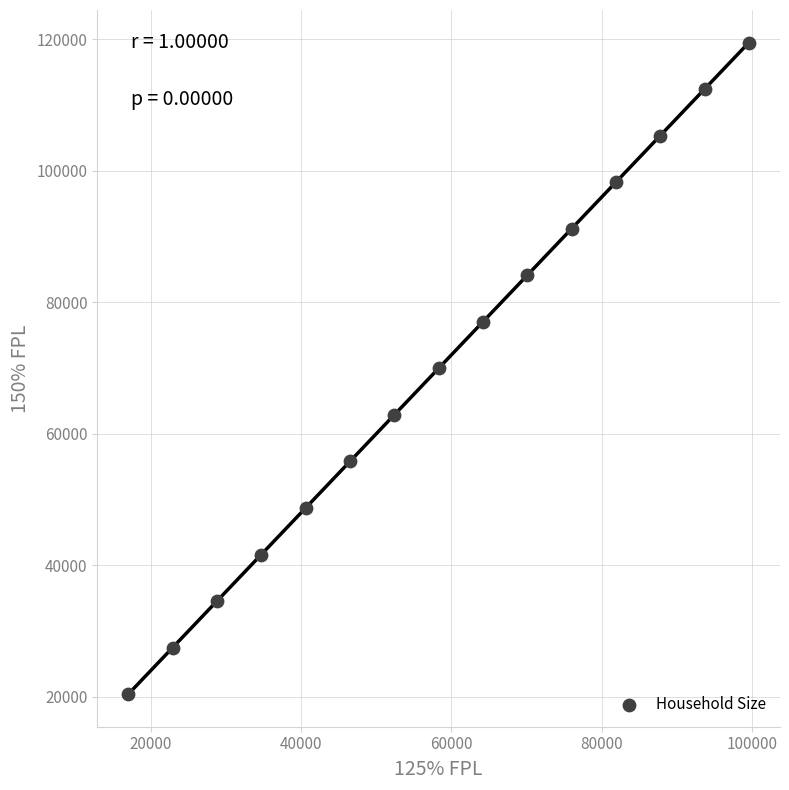

What is the range of Y values (max minus min)?

99120